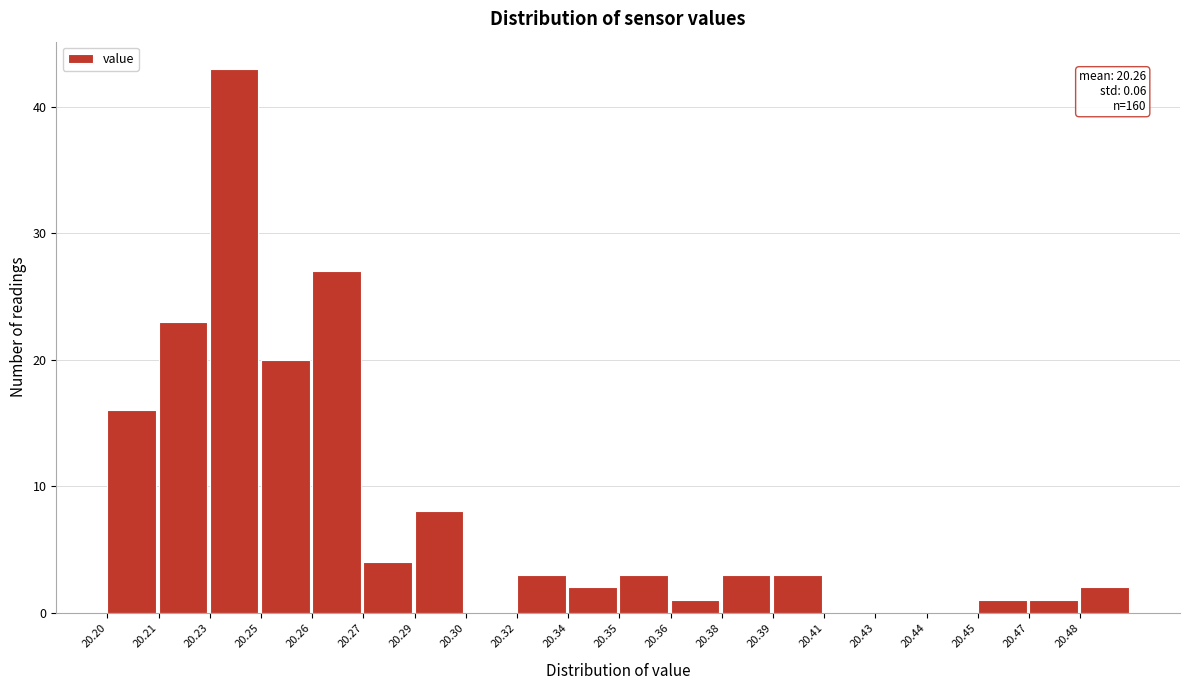

Reading left to right, transcribe all the data shown in this chart.

20.20=16	20.21=23	20.23=43	20.25=20	20.26=27	20.27=4	20.29=8	20.30=0	20.32=3	20.34=2	20.35=3	20.36=1	20.38=3	20.39=3	20.41=0	20.43=0	20.44=0	20.45=1	20.47=1	20.48=2